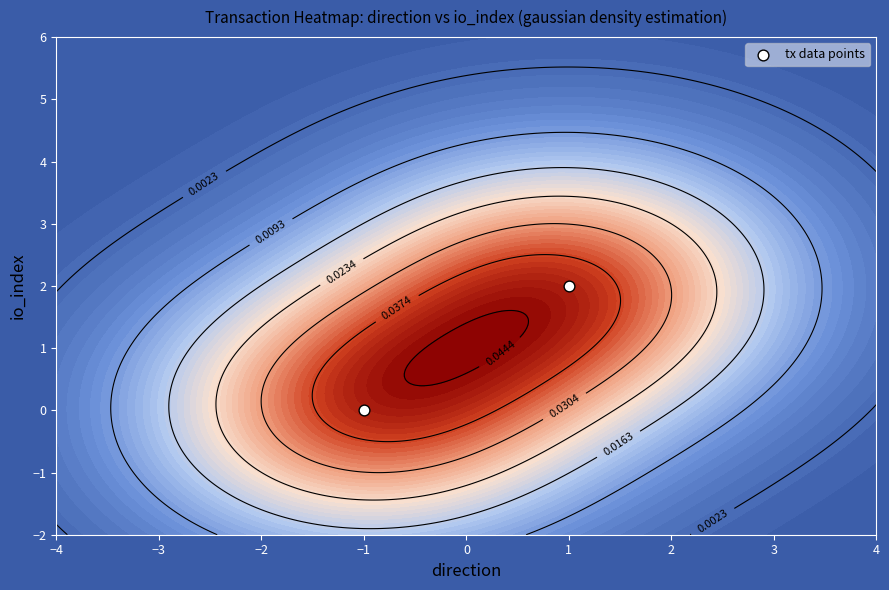

Which category has the lowest value across all series?

−1